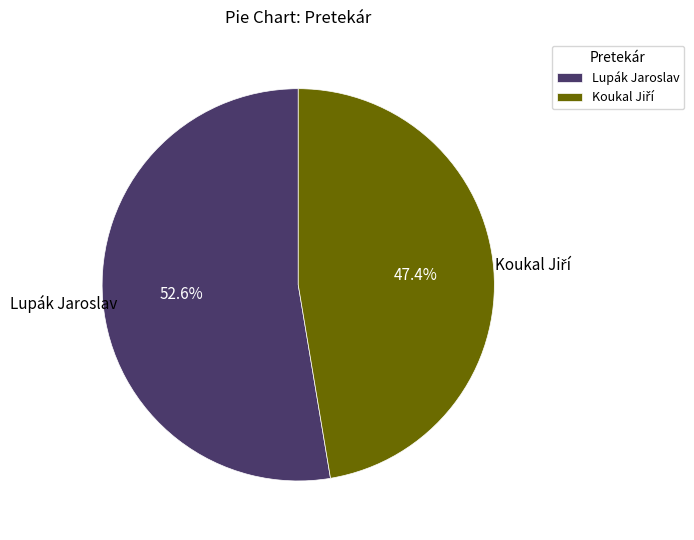

How many slices are in this pie chart?

2